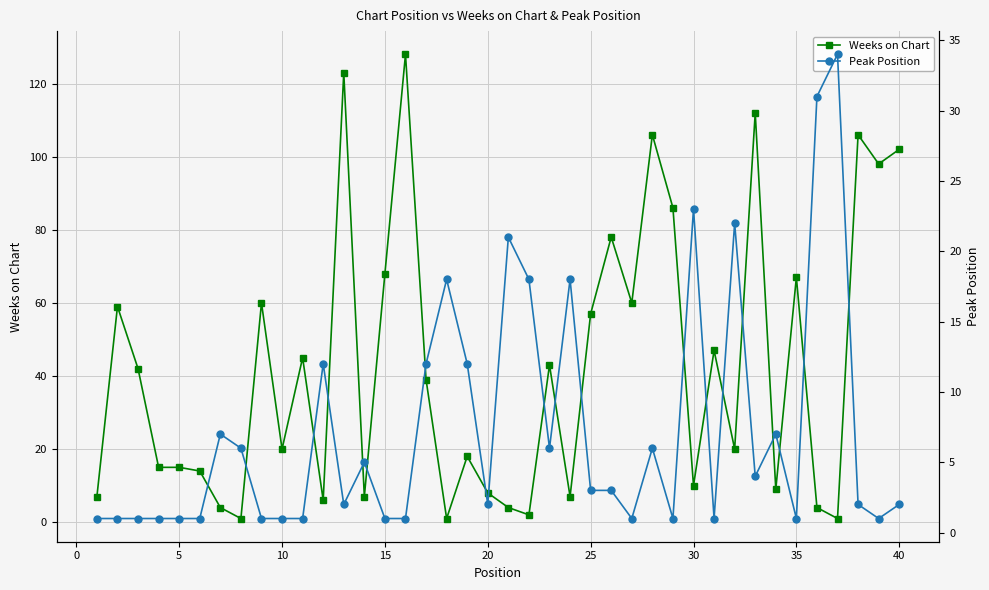

Which series has the largest total across all categories?

Weeks on Chart